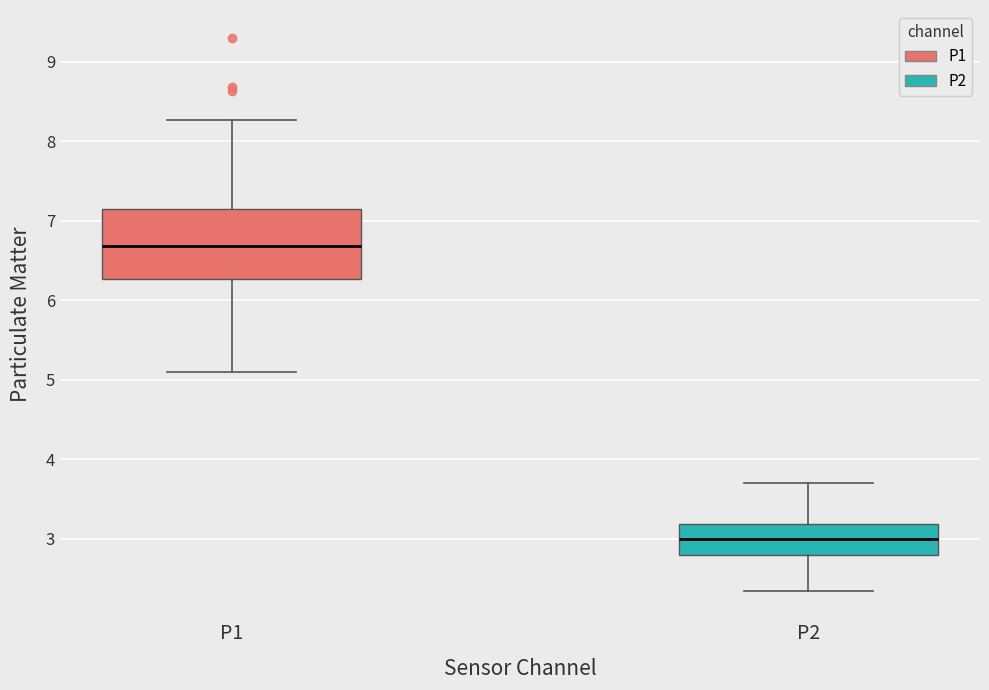

Comparing the boxes themselves (not the whiskers), which one is the tallest?

P1